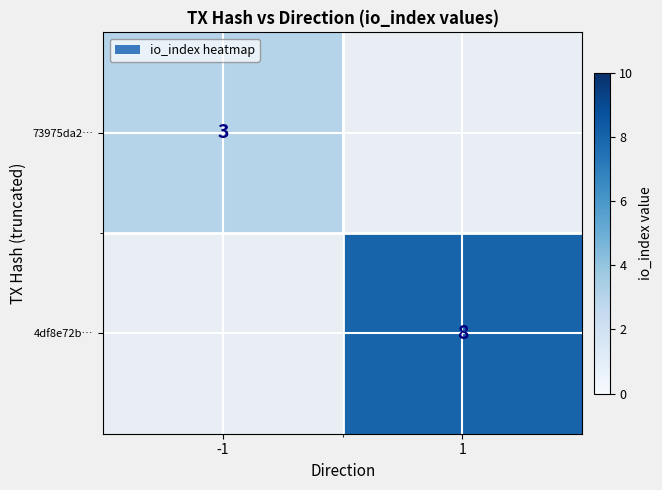

The value of 73975da2… at -1 is 3. True or false?

True